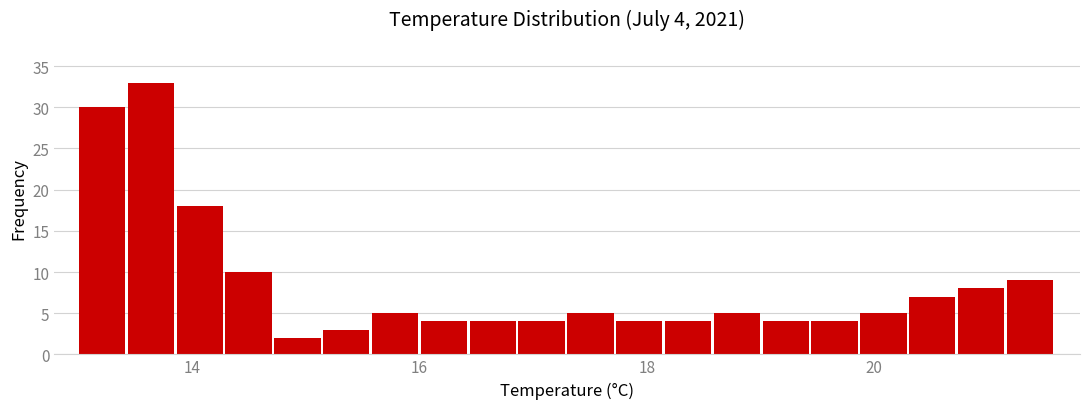

Read against the x-axis, roughly where is the centre of the tallest bar?

13.6